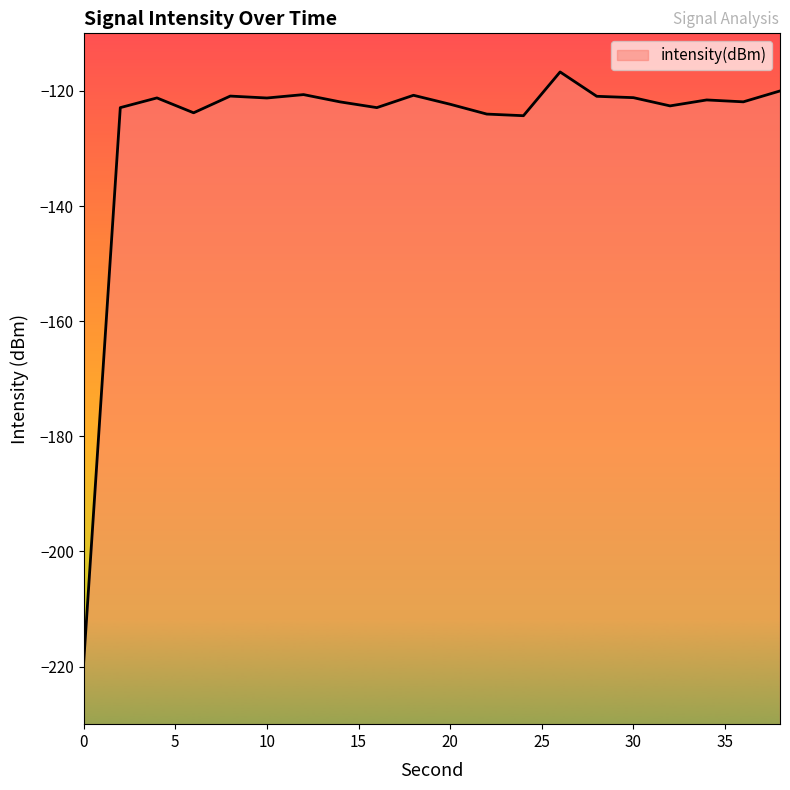

Reading left to right, list all the values displayed in this chart.

-219.4	-122.9	-121.2	-123.8	-120.9	-121.2	-120.6	-121.9	-122.9	-120.8	-122.3	-124.0	-124.3	-116.7	-120.9	-121.2	-122.6	-121.6	-121.9	-120.0